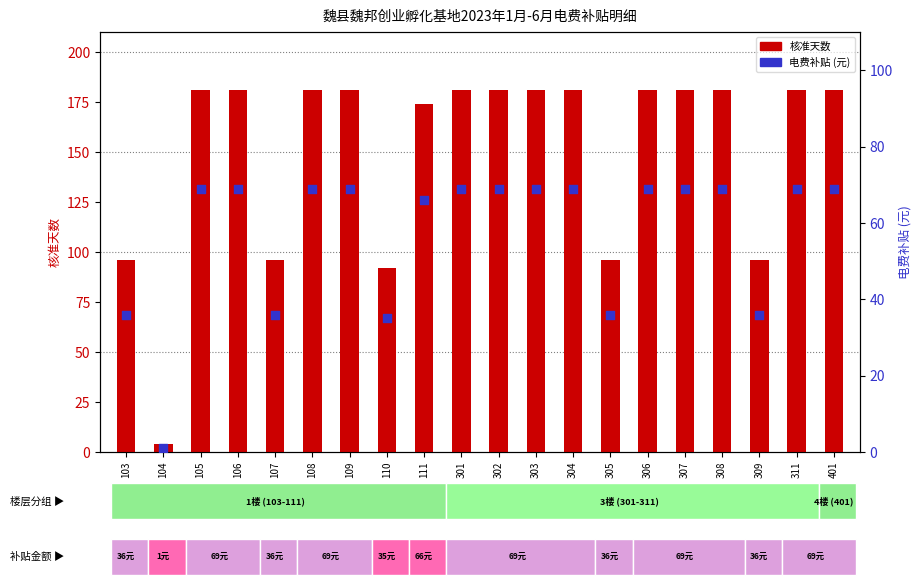

What are all the series names shown in the legend?

核准天数, 电费补贴